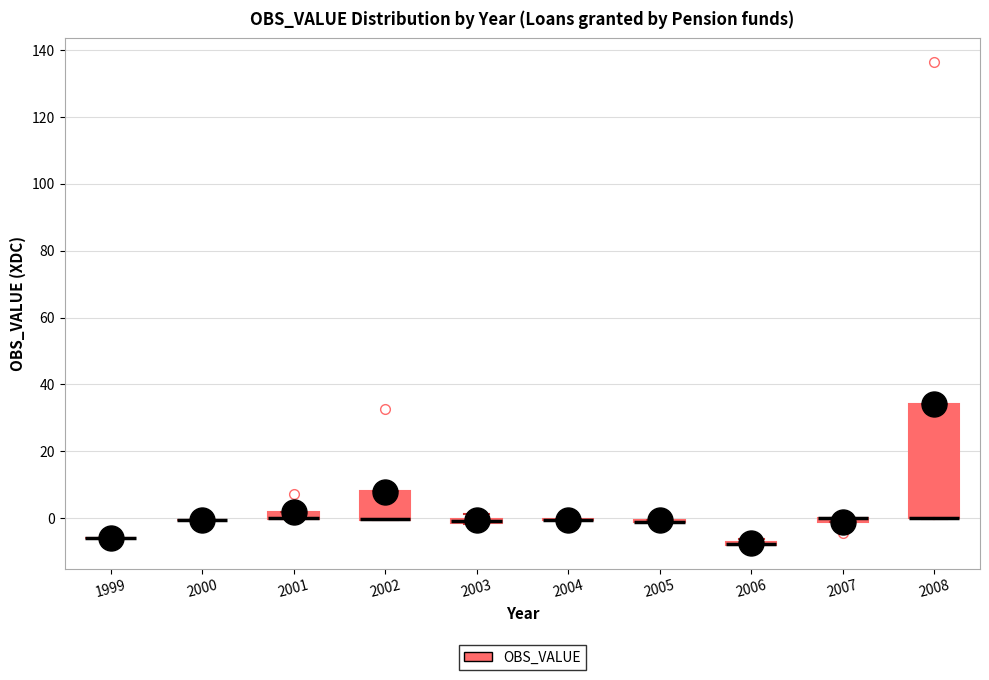

Which box is the tallest, from its lower edge to its upper edge?

2008